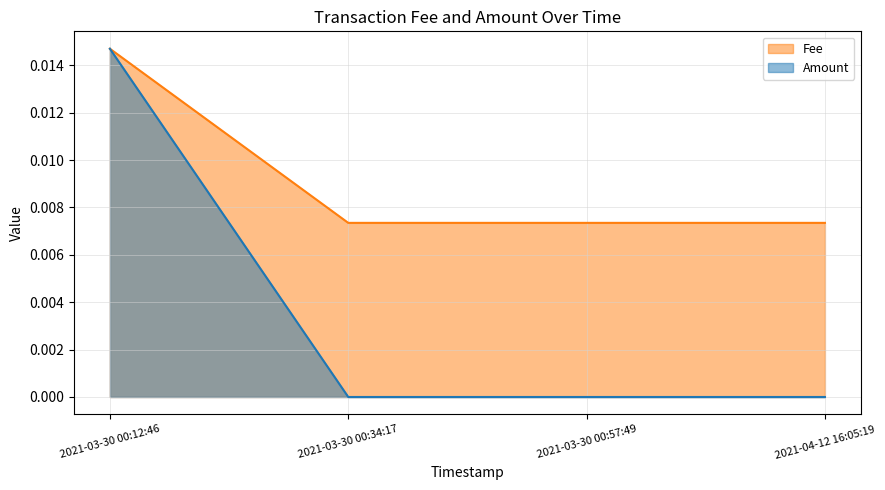

True or false: Fee has more than 1 points higher than both neighbors.

False